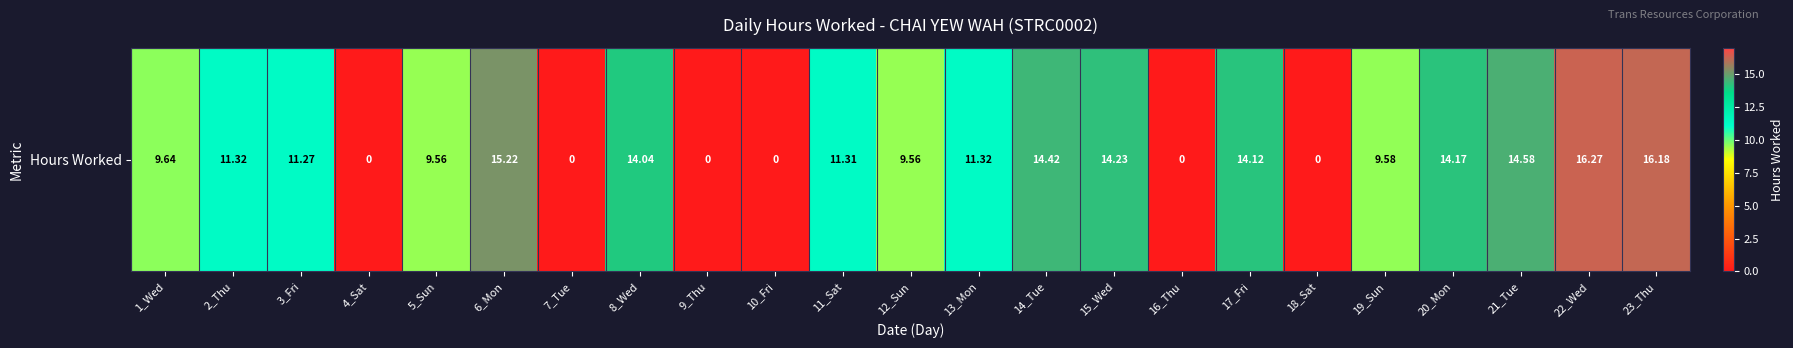

Which category has the lowest value across all series?

4_Sat